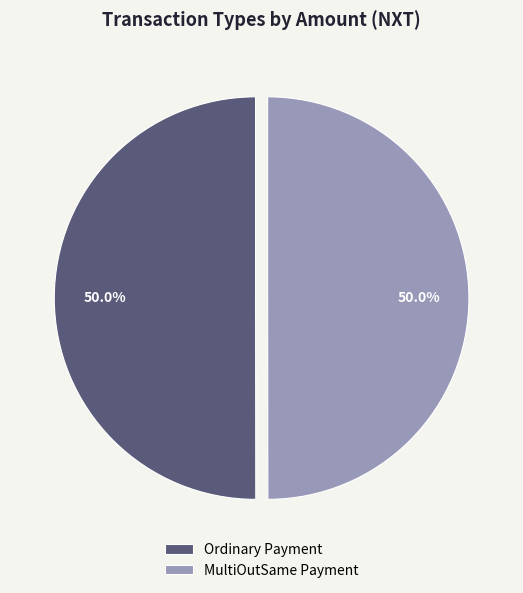

What percentage do Ordinary Payment and MultiOutSame Payment together represent?

100.0%